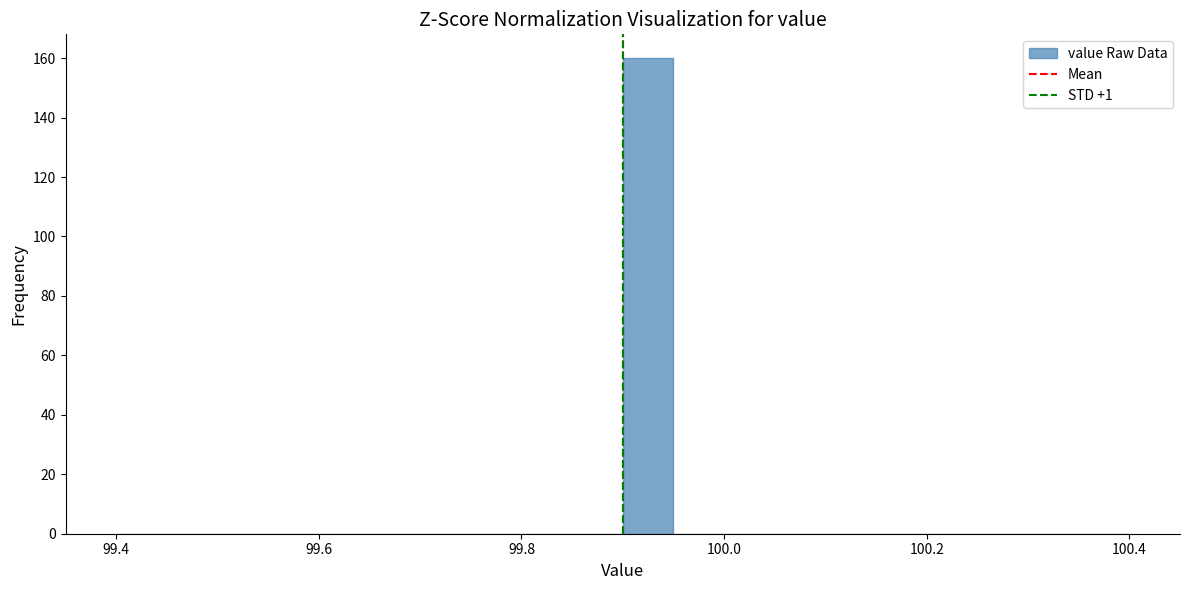

Read against the x-axis, roughly where is the centre of the tallest bar?

99.92